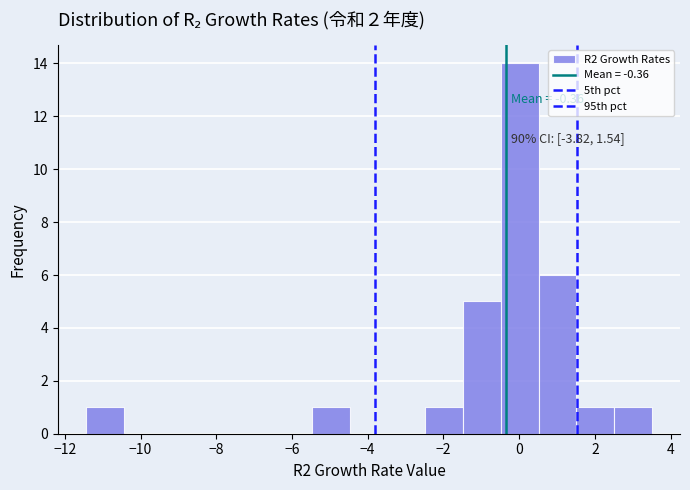

Which range on the x-axis has the tallest bar?

-0.4 to 0.6